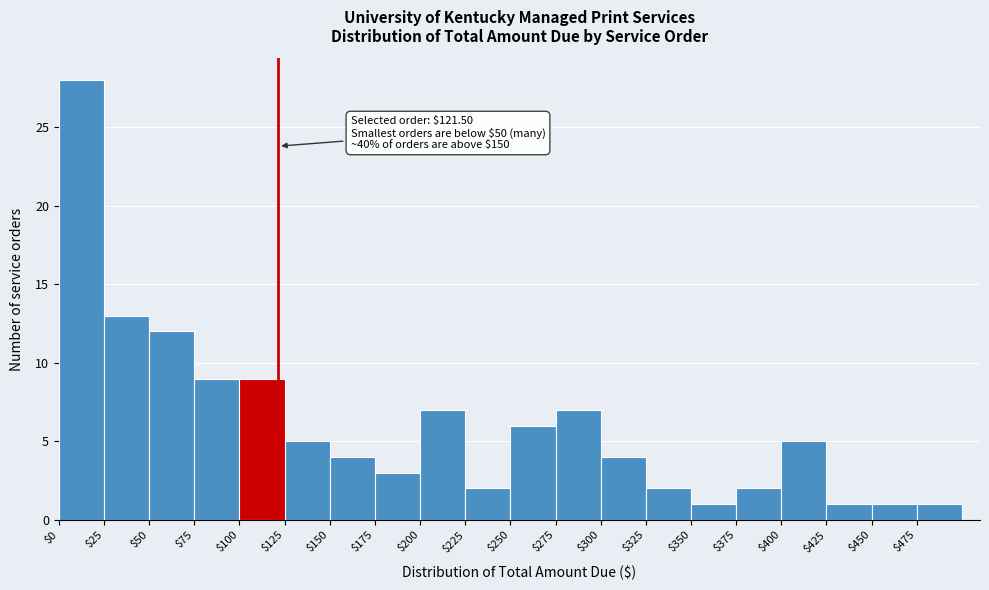

Which range on the x-axis has the tallest bar?

0 to 25